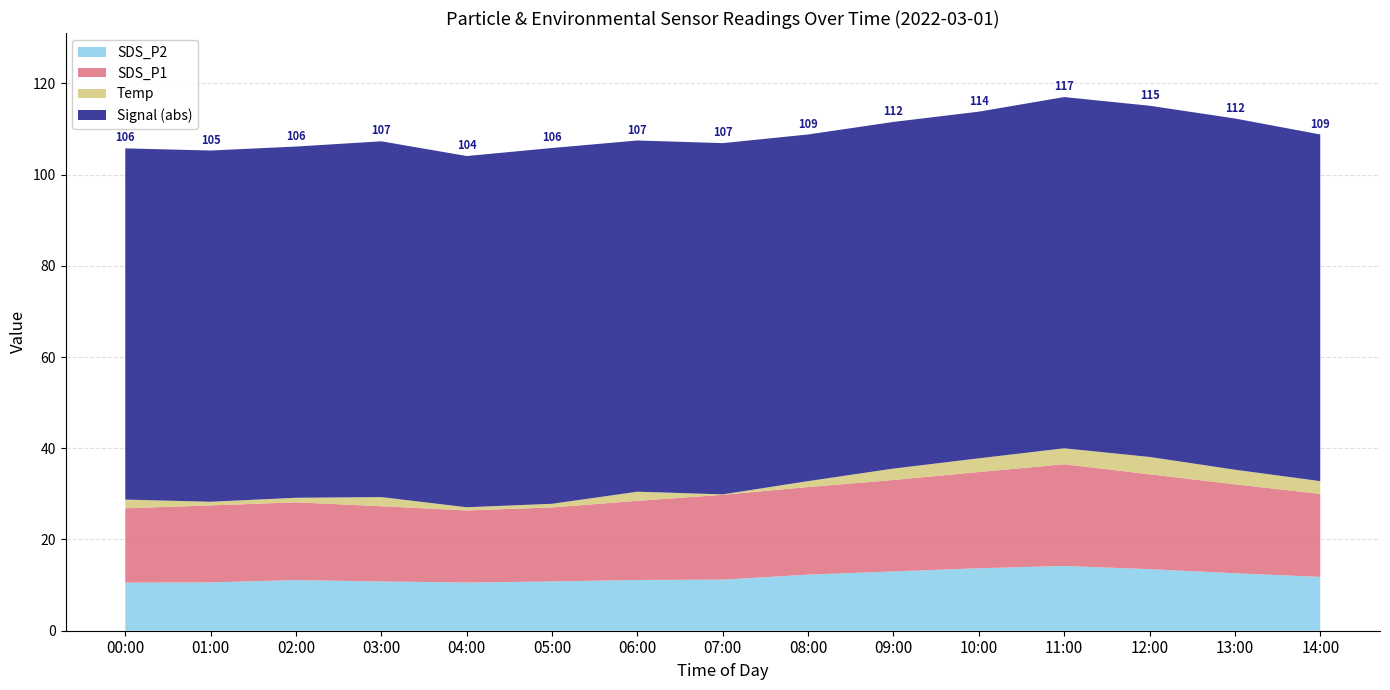

What is the highest value of the SDS_P2 series?

14.2